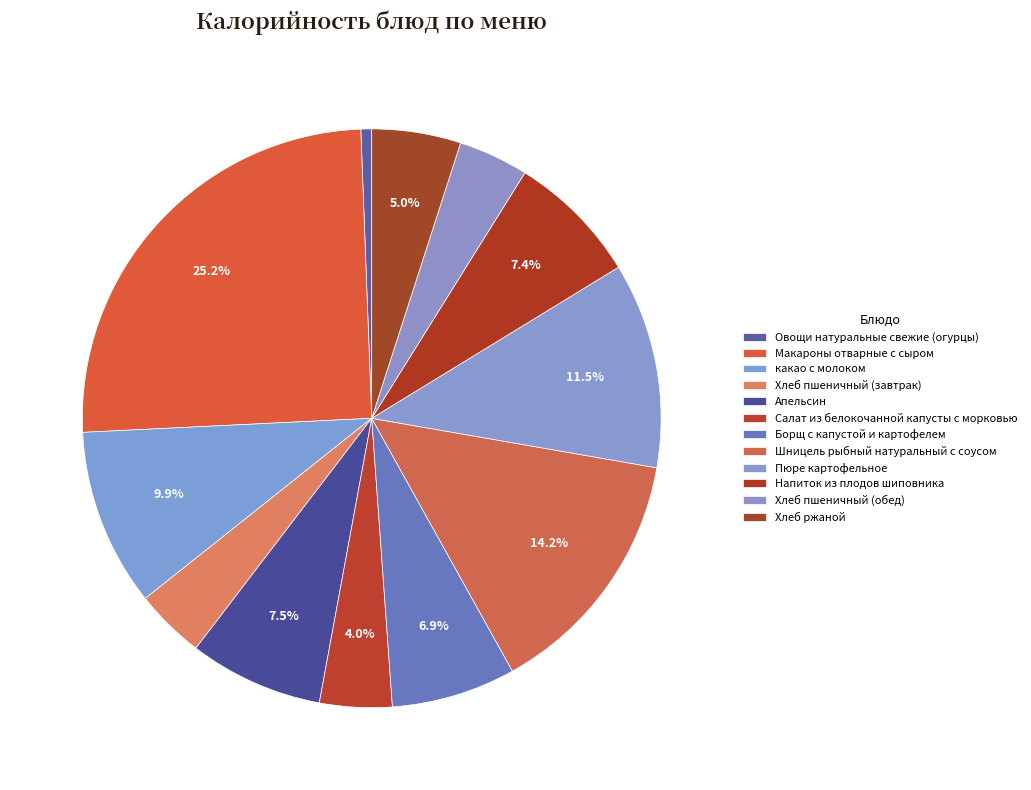

What portion of the pie excludes какао с молоком?

90.1%